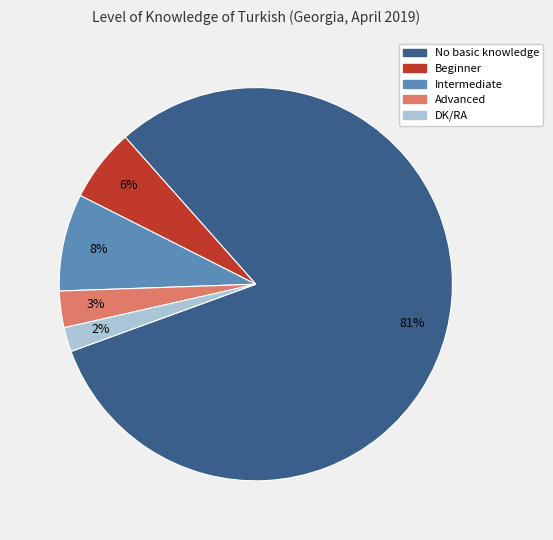

To the nearest percent, what is the difference between the Intermediate and Beginner slice percentages?

2%